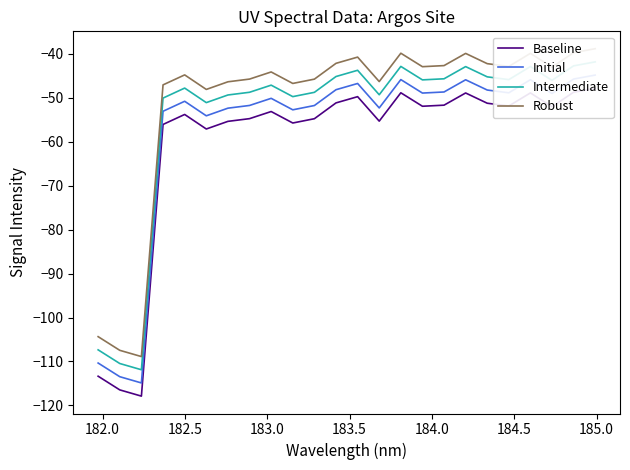

How many distinct data groups are displayed?

4